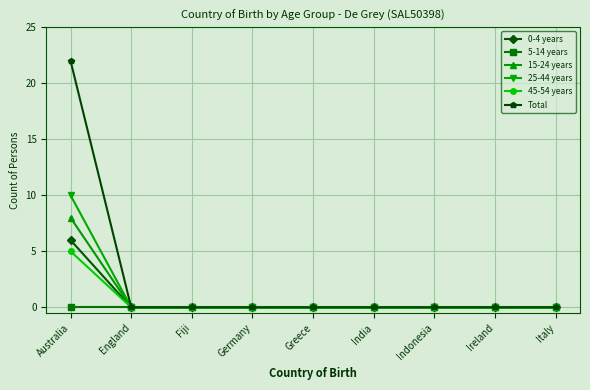

True or false: 25-44 years has a value of 10 at Australia.

True